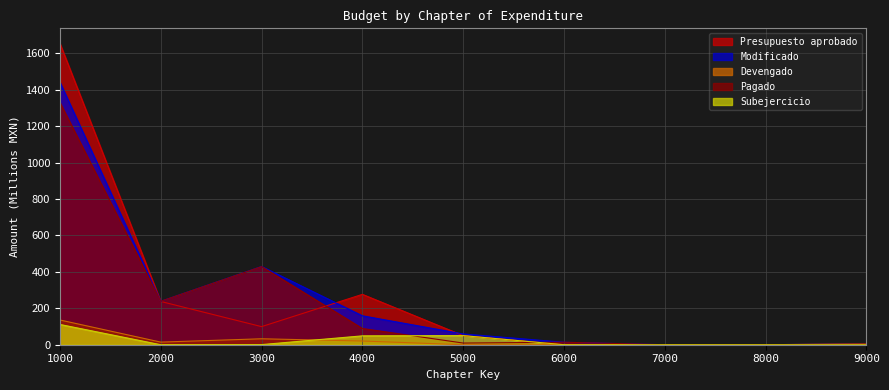

List the series in order of their peak value, highest first.

Presupuesto aprobado, Modificado, Pagado, Devengado, Subejercicio